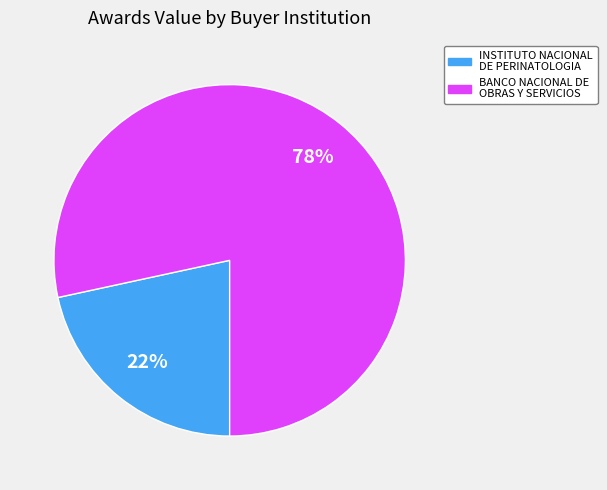

Which category has the biggest portion of the pie?

BANCO NACIONAL DE OBRAS Y SERVICIOS